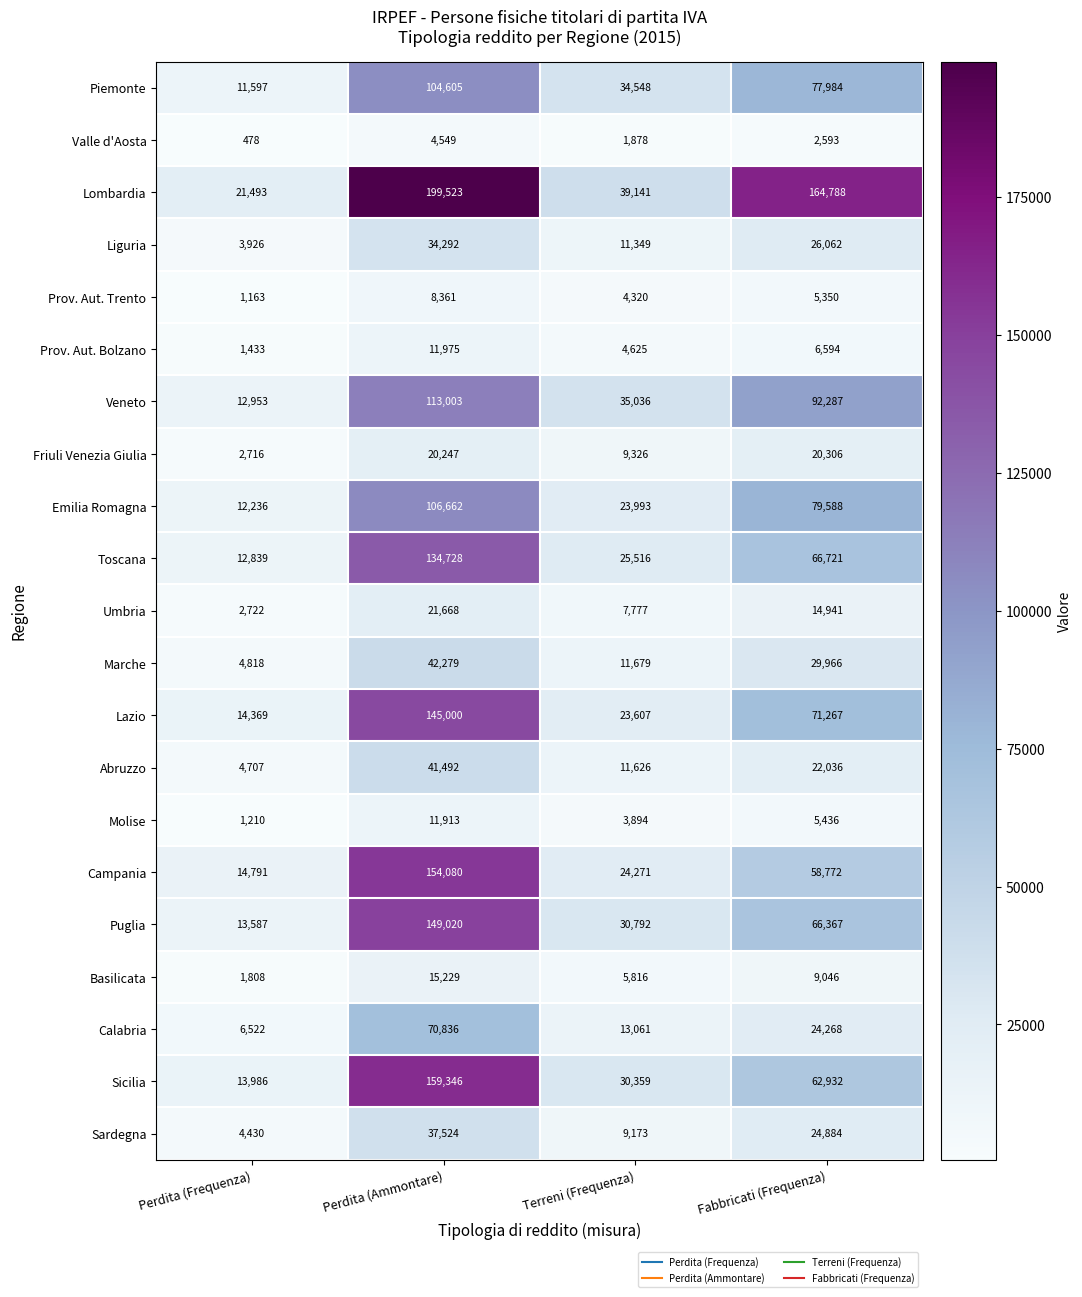

The value of Lazio at Fabbricati (Frequenza) is 49210. True or false?

False